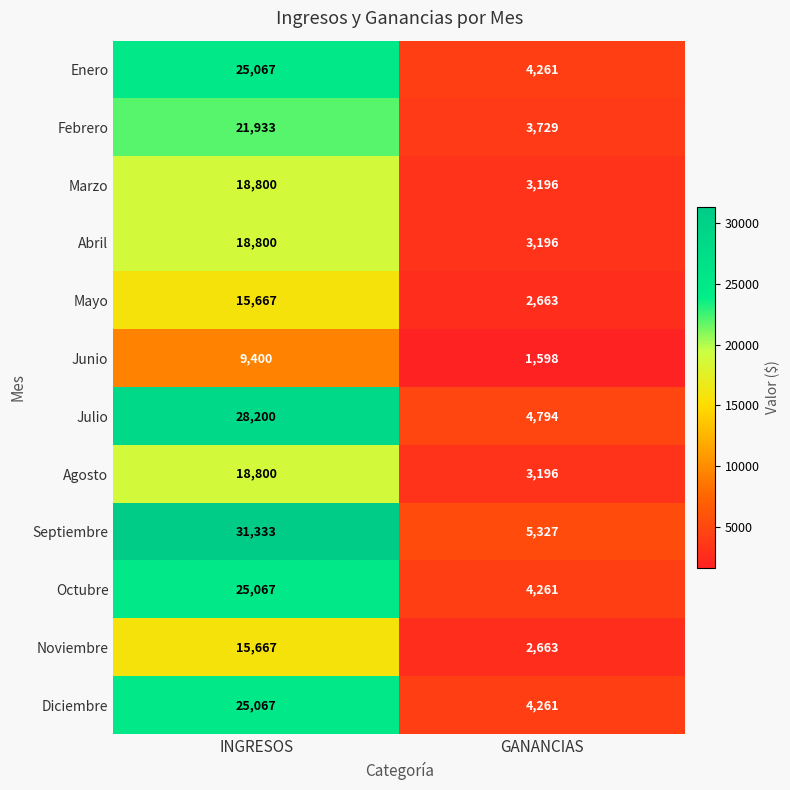

What is the smallest value displayed?

1598